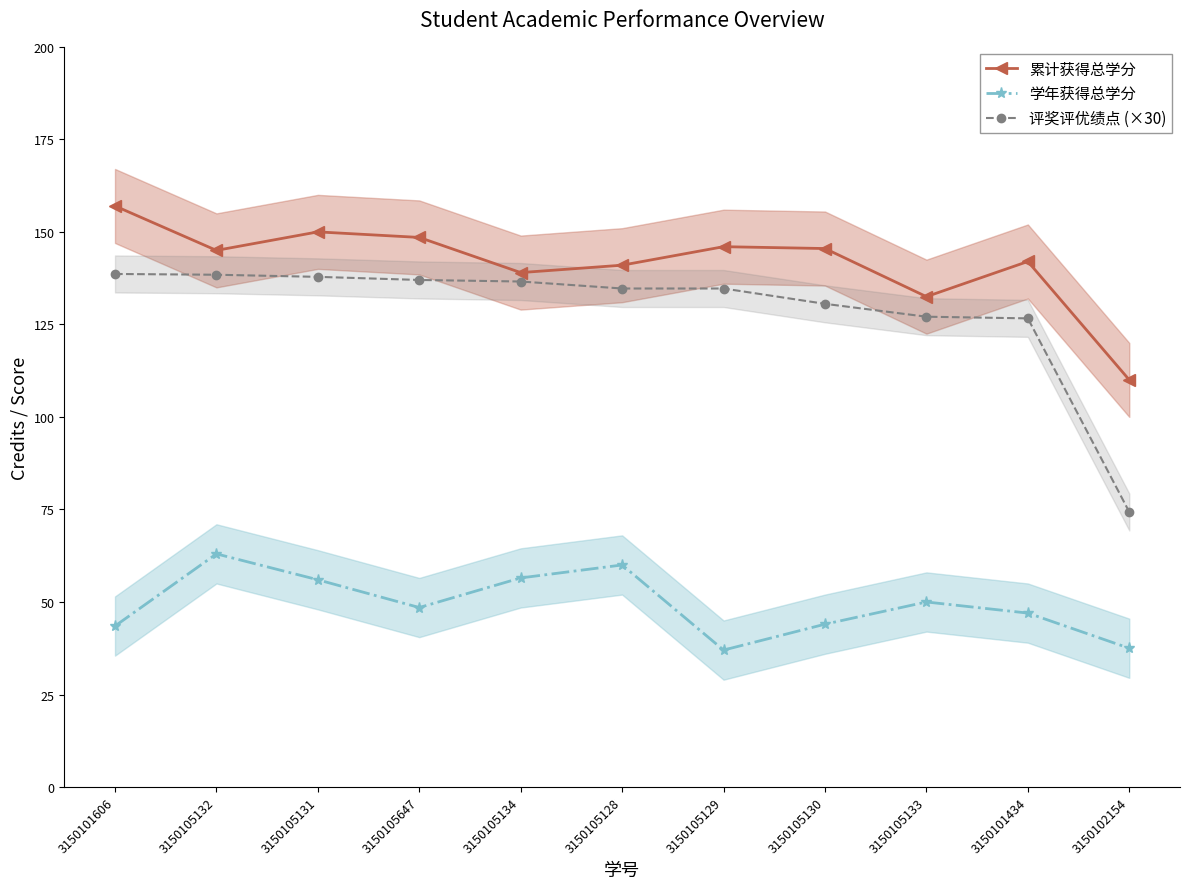

What is the value of the 评奖评优绩点 (×30) point at the 7th from the left?

134.7